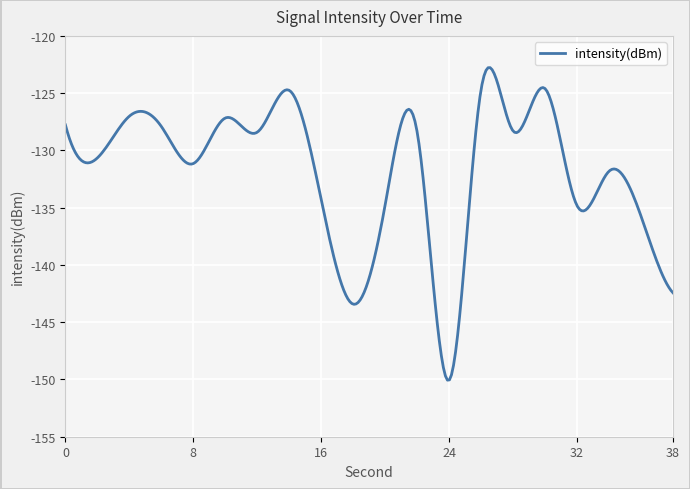

What is the maximum value shown in the chart?

-122.8